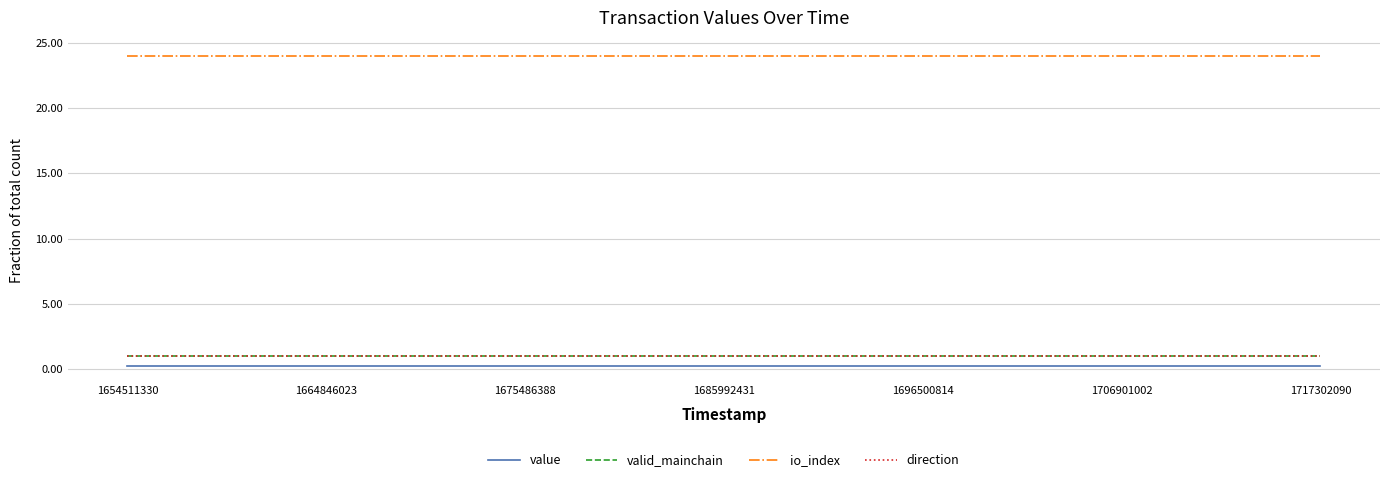

Which series has the widest spread of values?

value